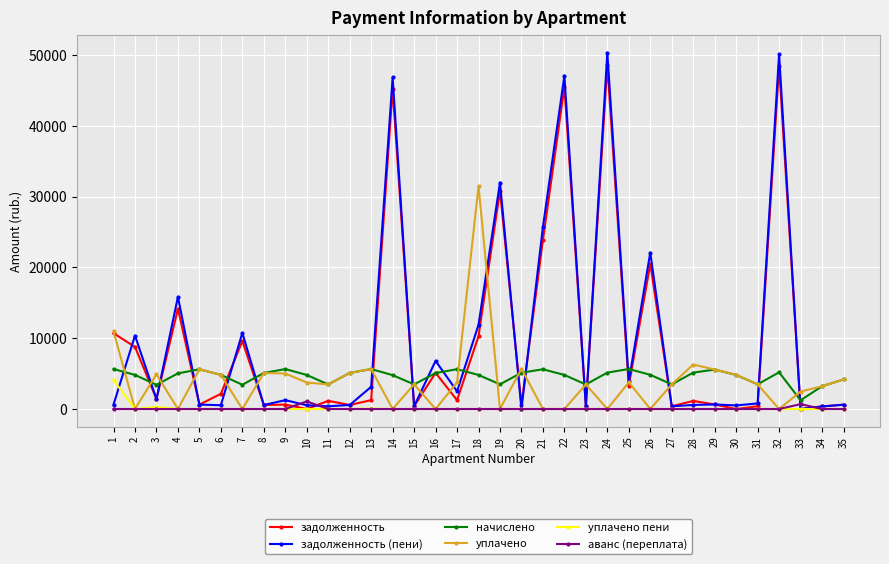

The value of начислено at 21 is 1418.1. True or false?

False